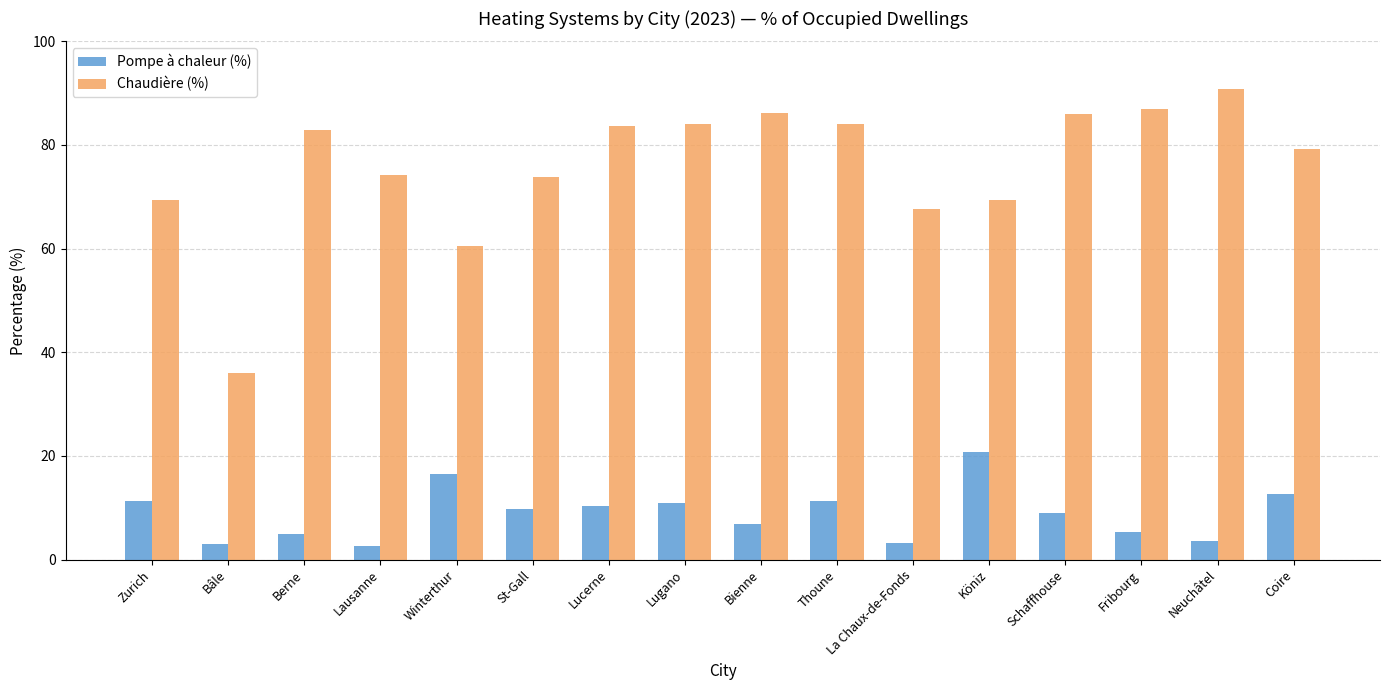

At Neuchâtel, list the series in order from smallest to largest.

Pompe à chaleur (%), Chaudière (%)